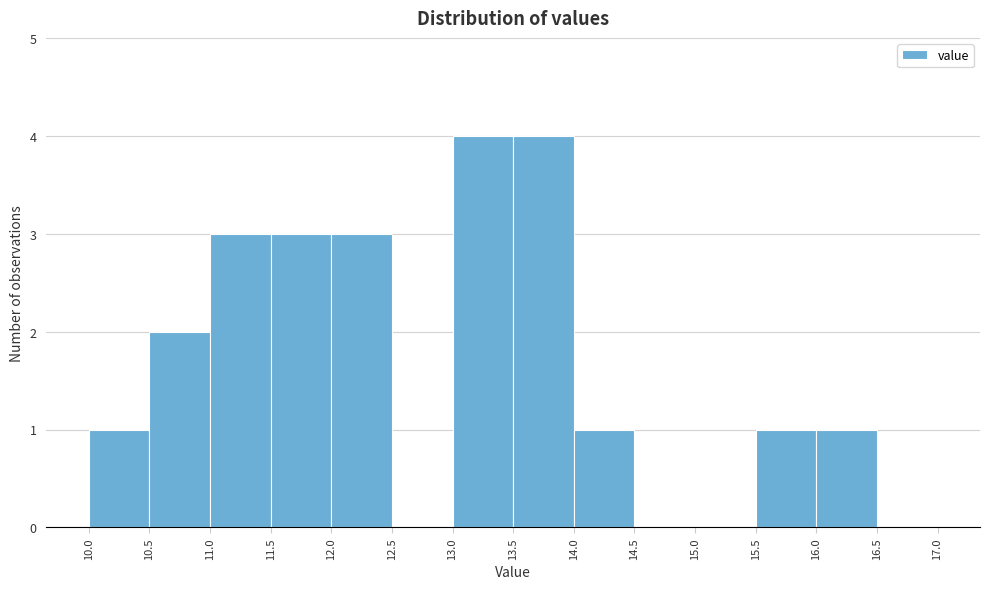

Reading left to right, list every bar in this chart as the range it spans on the x-axis followed by its height. The values are not printed on the chart, so give them approximately, as read against the axis.

10.0 to 10.5: 1
10.5 to 11.0: 2
11.0 to 11.5: 3
11.5 to 12.0: 3
12.0 to 12.5: 3
12.5 to 13.0: 0
13.0 to 13.5: 4
13.5 to 14.0: 4
14.0 to 14.5: 1
14.5 to 15.0: 0
15.0 to 15.5: 0
15.5 to 16.0: 1
16.0 to 16.5: 1
16.5 to 17.0: 0